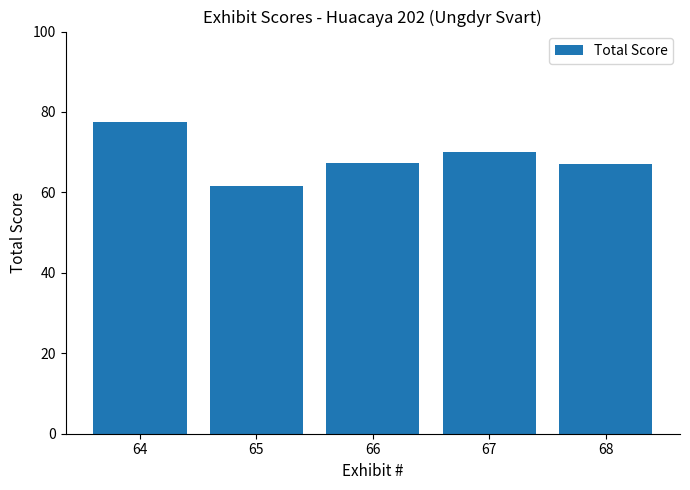

What is the difference between the maximum and minimum values?

16.0